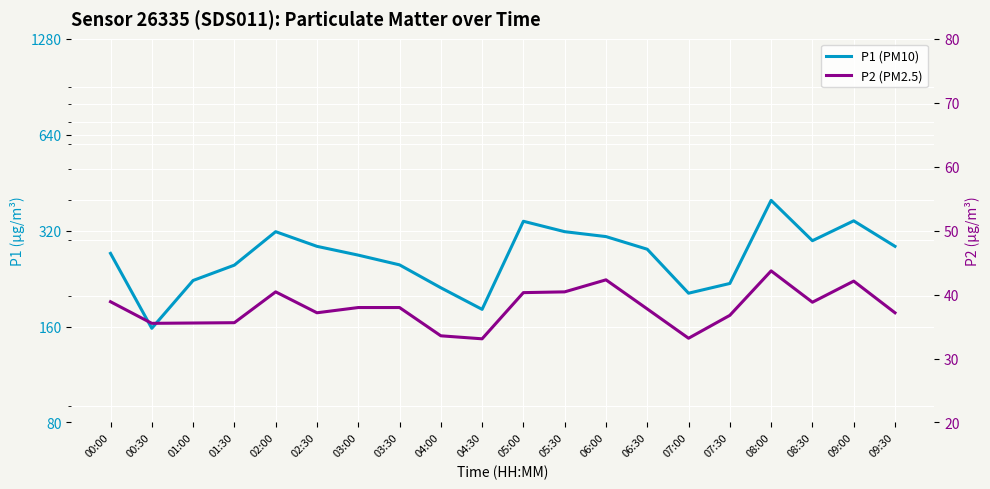

What is the sum of the P1 (PM10) values at 05:00 and 07:00?

545.9